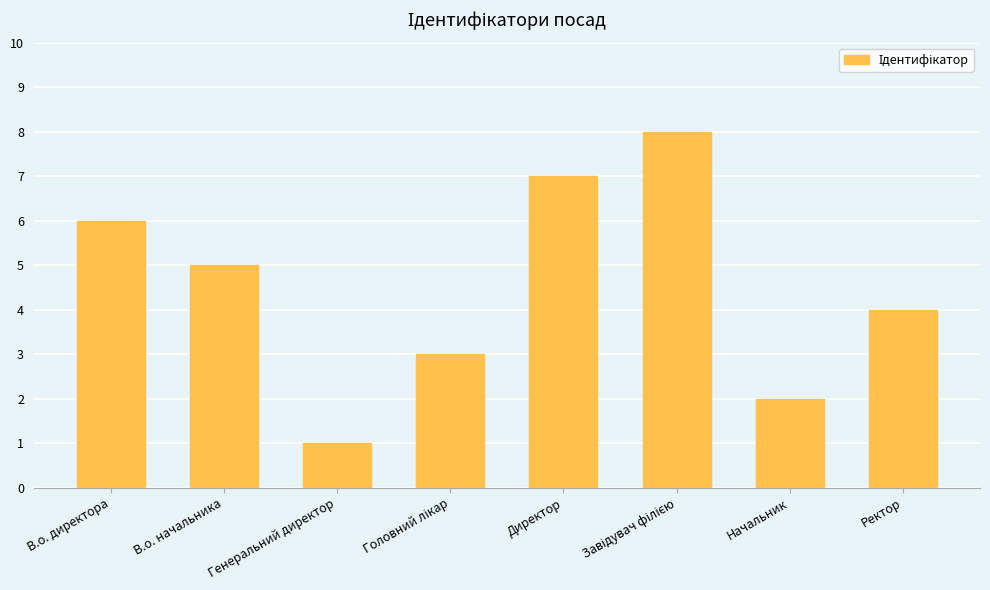

What is the difference between the maximum and minimum values?

7